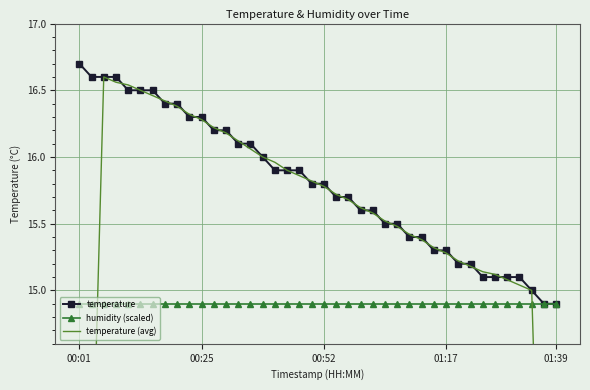

What is the lowest value of the humidity (scaled) series?

14.9